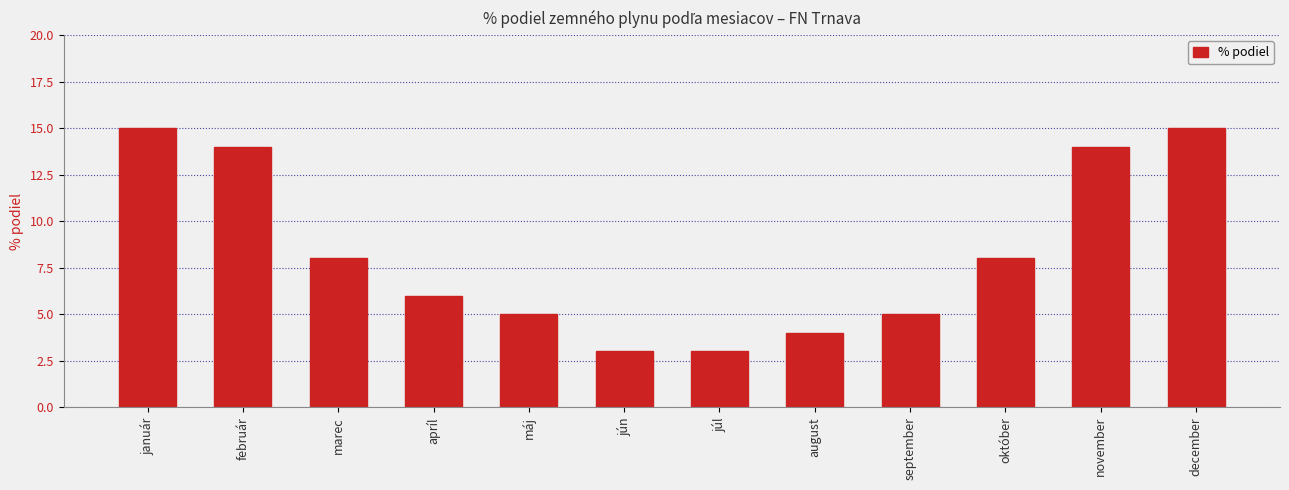

What is the maximum value shown in the chart?

15